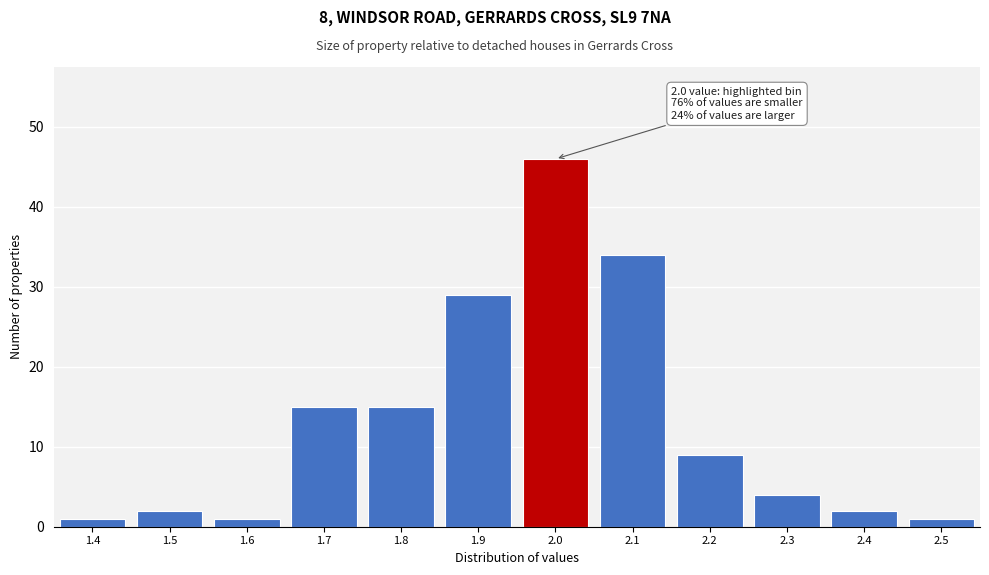

Reading right to left, what are all the values shown in this chart?

1	2	4	9	34	46	29	15	15	1	2	1